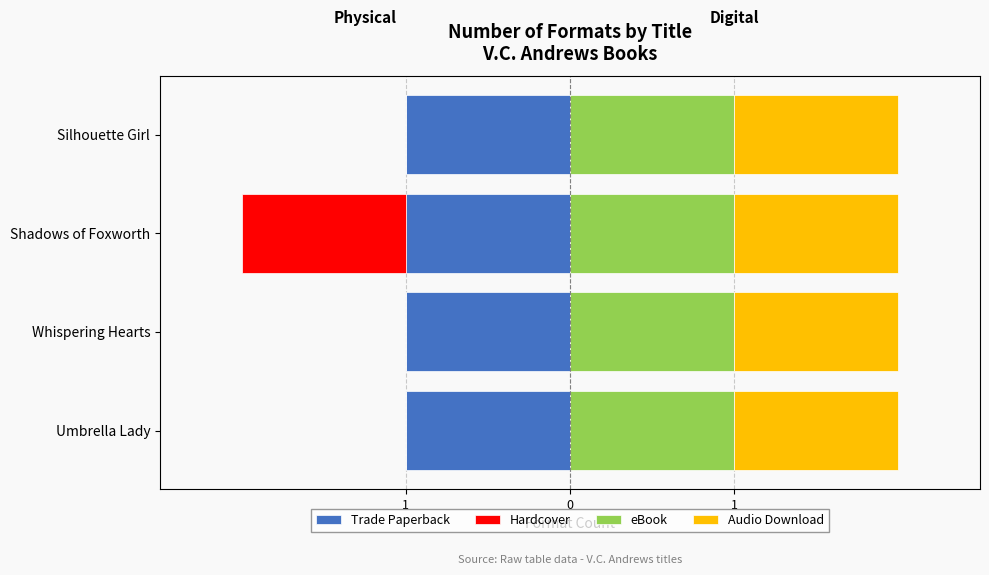

Are the bars horizontal?

Yes